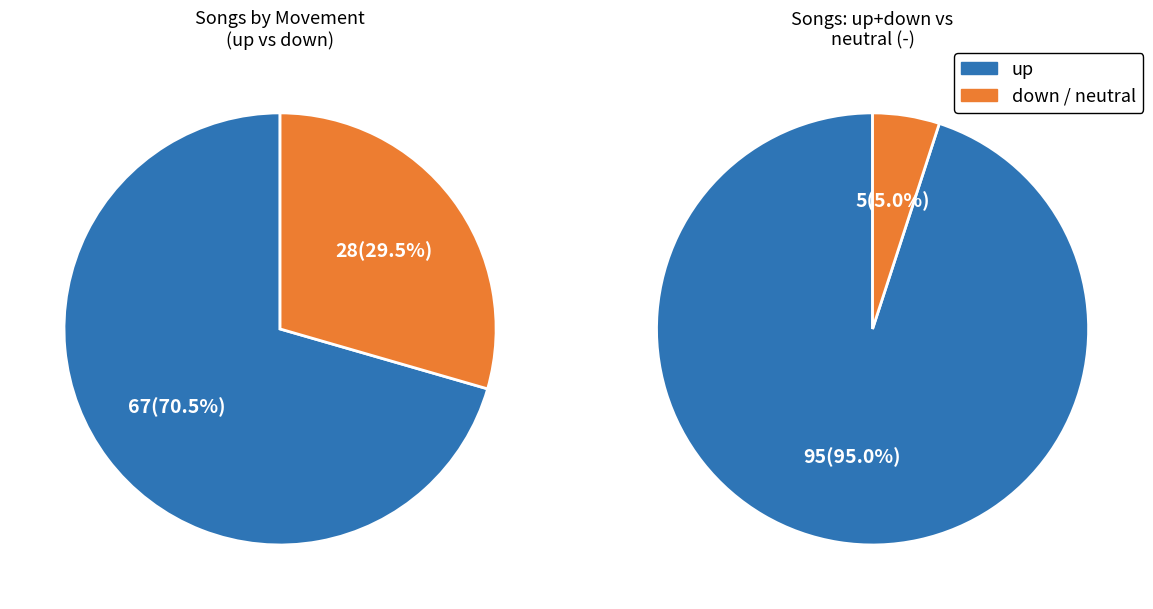

To the nearest percent, what percentage of the pie is -?

5%